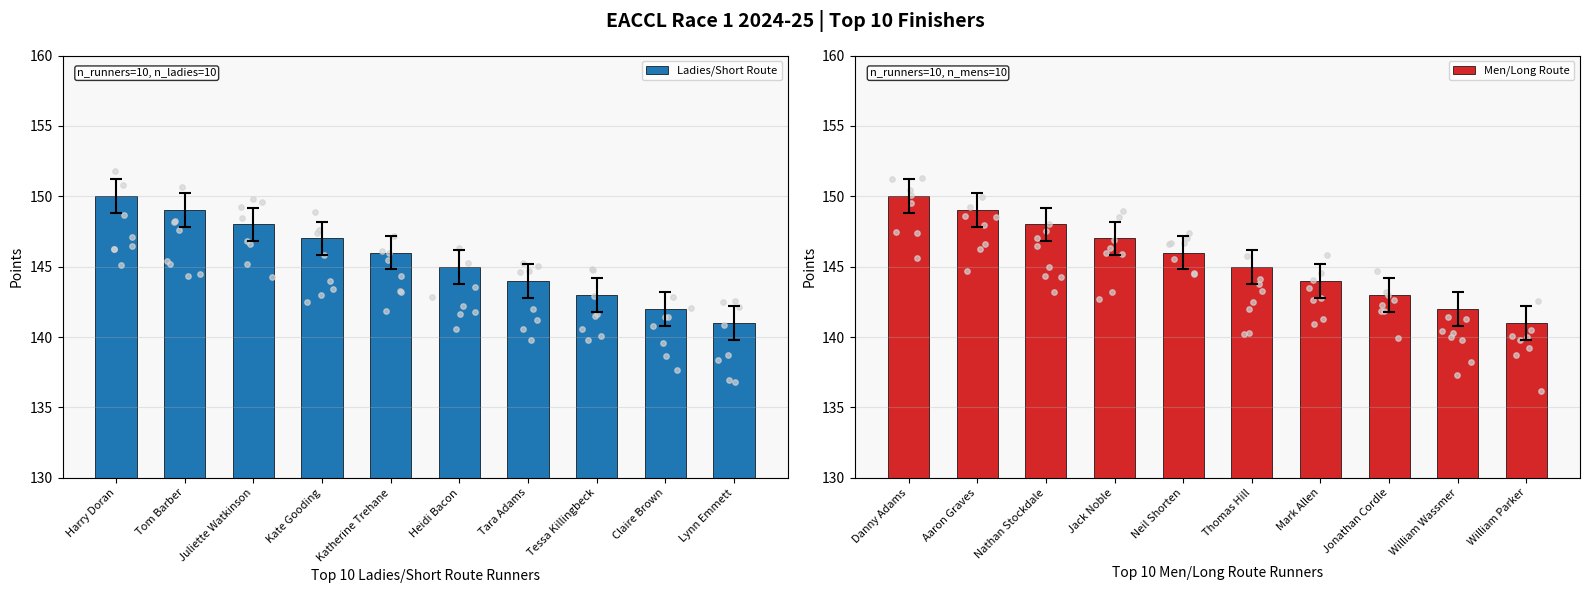

Is it true that Ladies/Short Route equals 255 at Harry Doran?

False